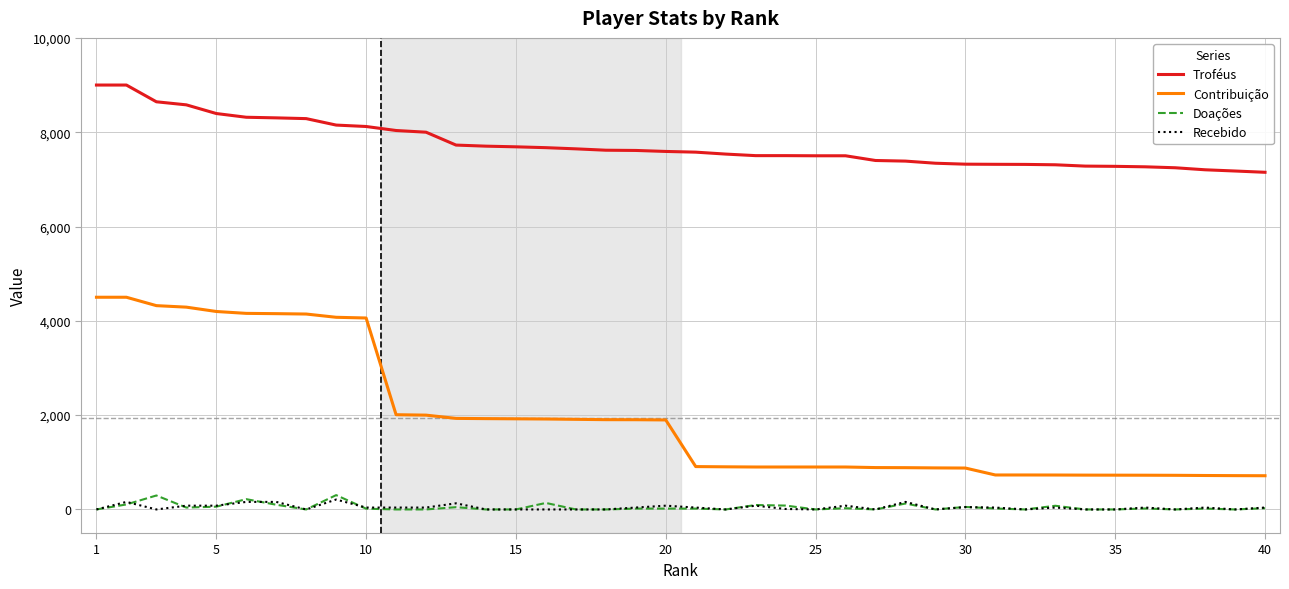

After their last crossing, which series has the higher values: Doações or Recebido?

Recebido